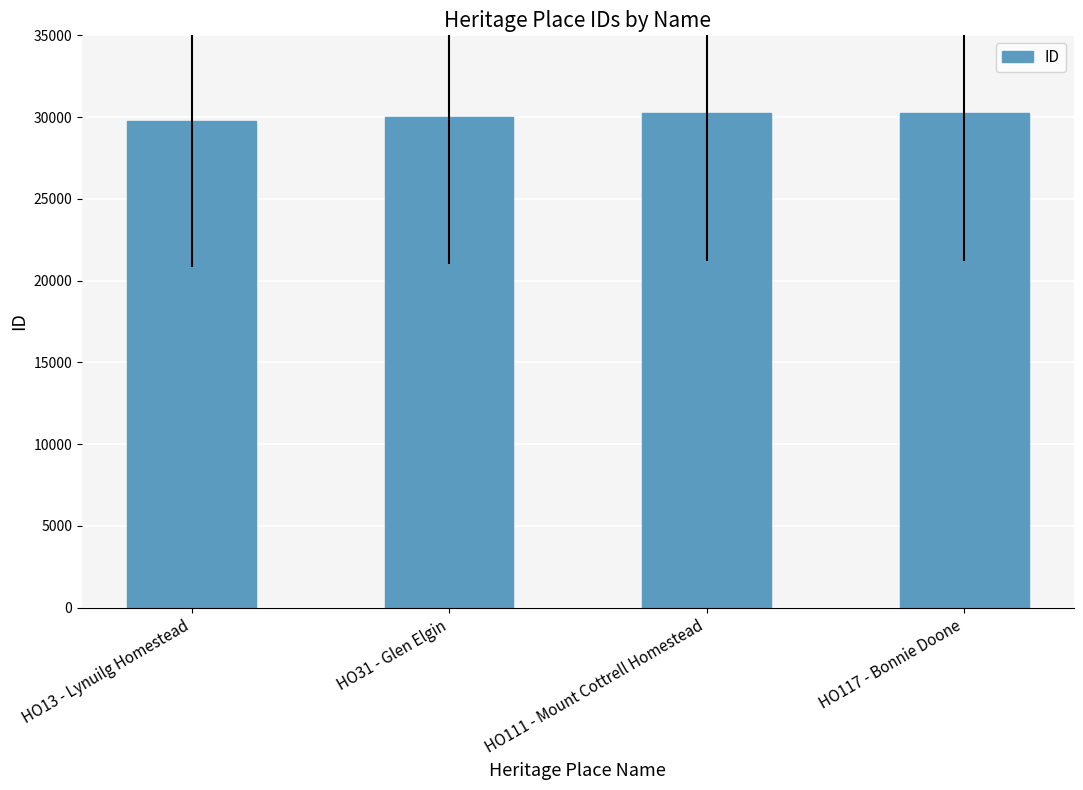

What is the ratio of the value at HO31 - Glen Elgin to the value at HO13 - Lynuilg Homestead?

1.0